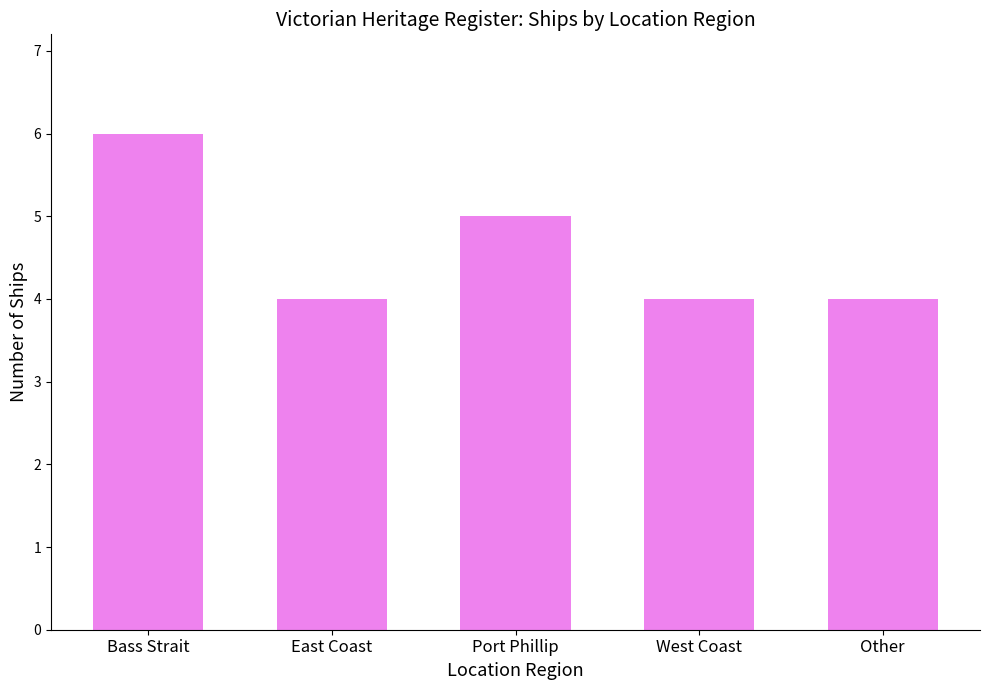

What is the sum of the values at Bass Strait and West Coast?

10